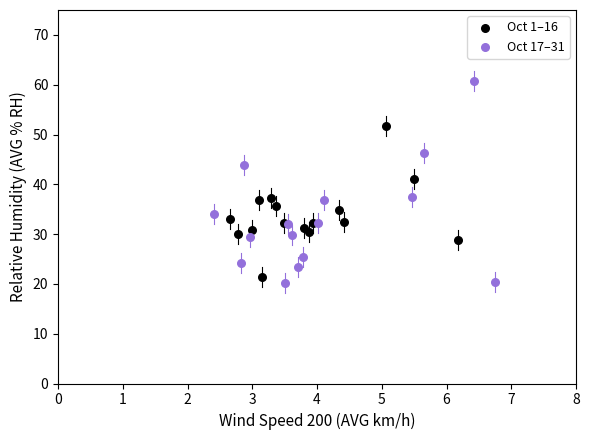

Which series has the largest Y range (max minus min)?

Oct 17–31